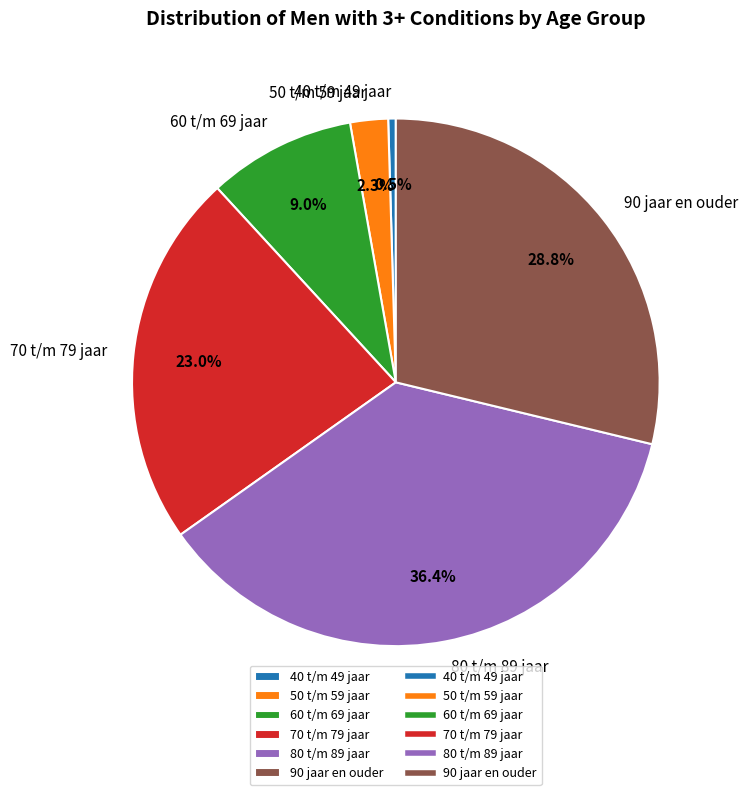

To the nearest percent, what portion does 50 t/m 59 jaar represent?

2%